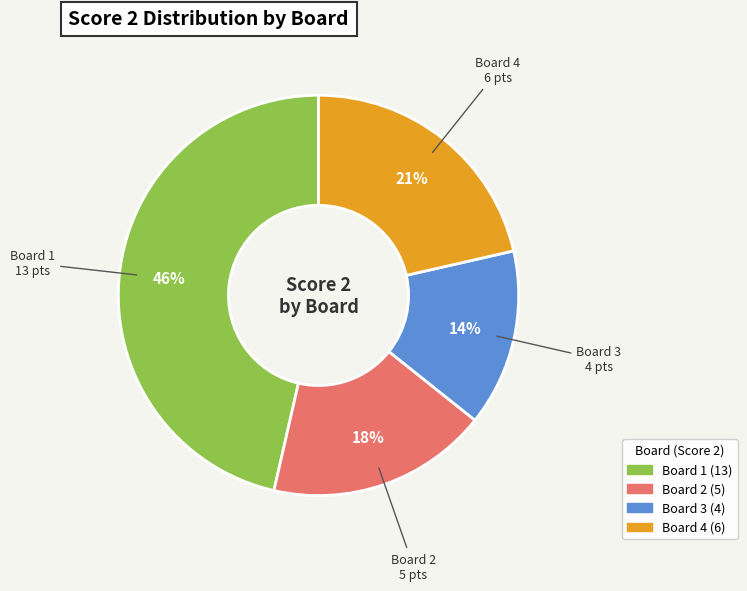

To the nearest percent, what is the difference between the largest and smallest slice percentages?

32%